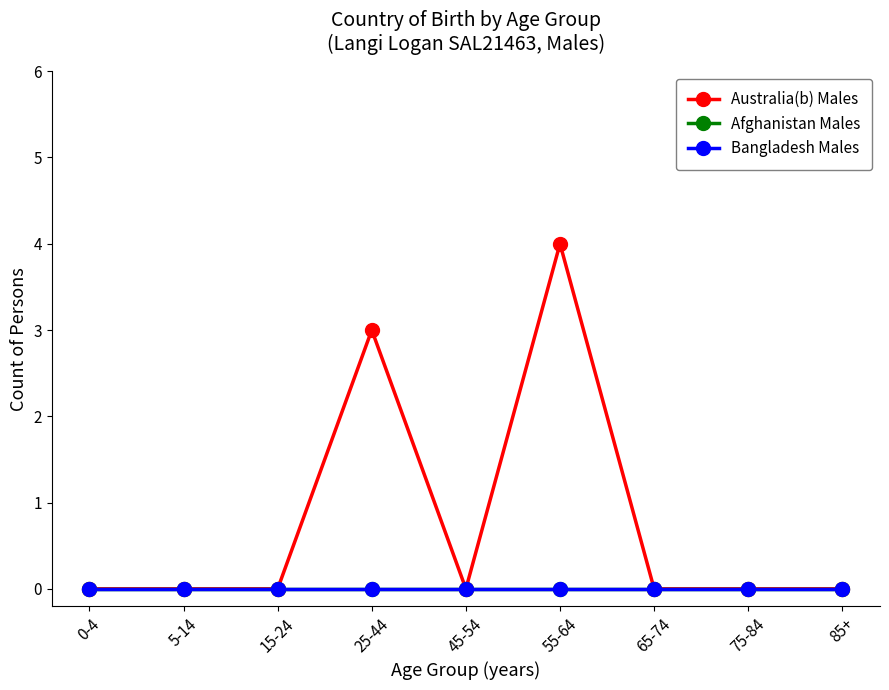

At how many categories does at least one series exceed 3?

1